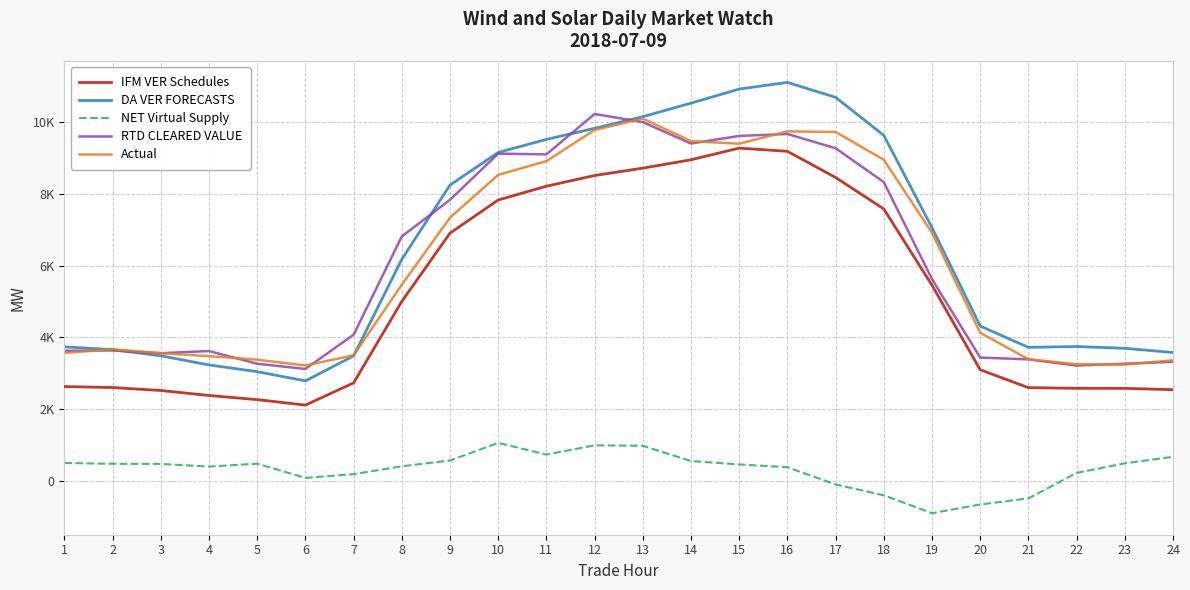

Rank the series by their maximum value, from lowest to highest.

NET Virtual Supply, IFM VER Schedules, Actual, RTD CLEARED VALUE, DA VER FORECASTS